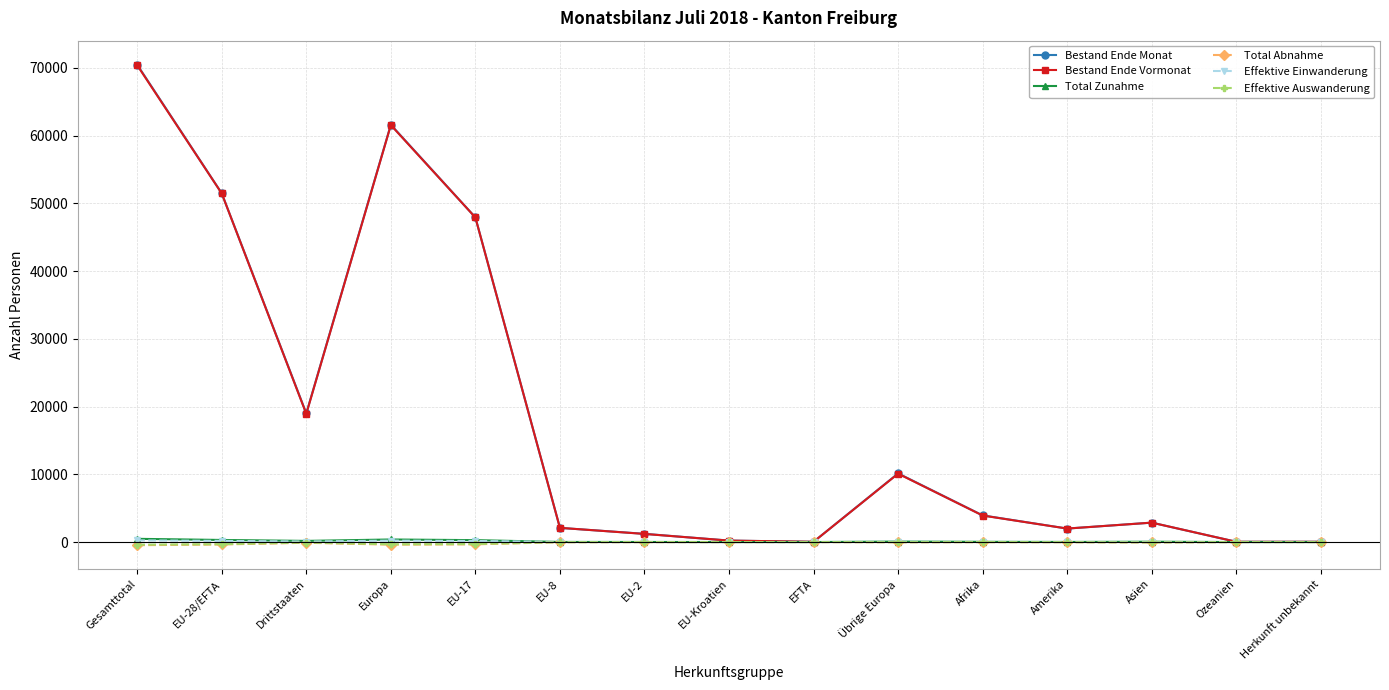

At which label is Bestand Ende Monat closest to 35261?

EU-17